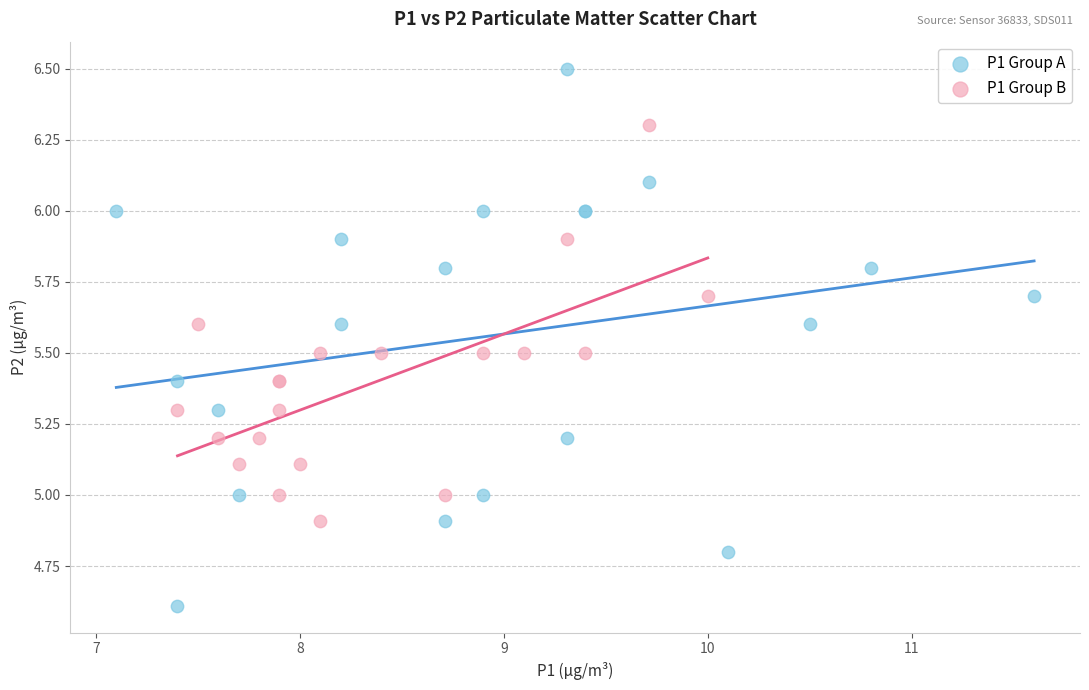

What are all the series names shown in the legend?

P1 Group A, P1 Group B